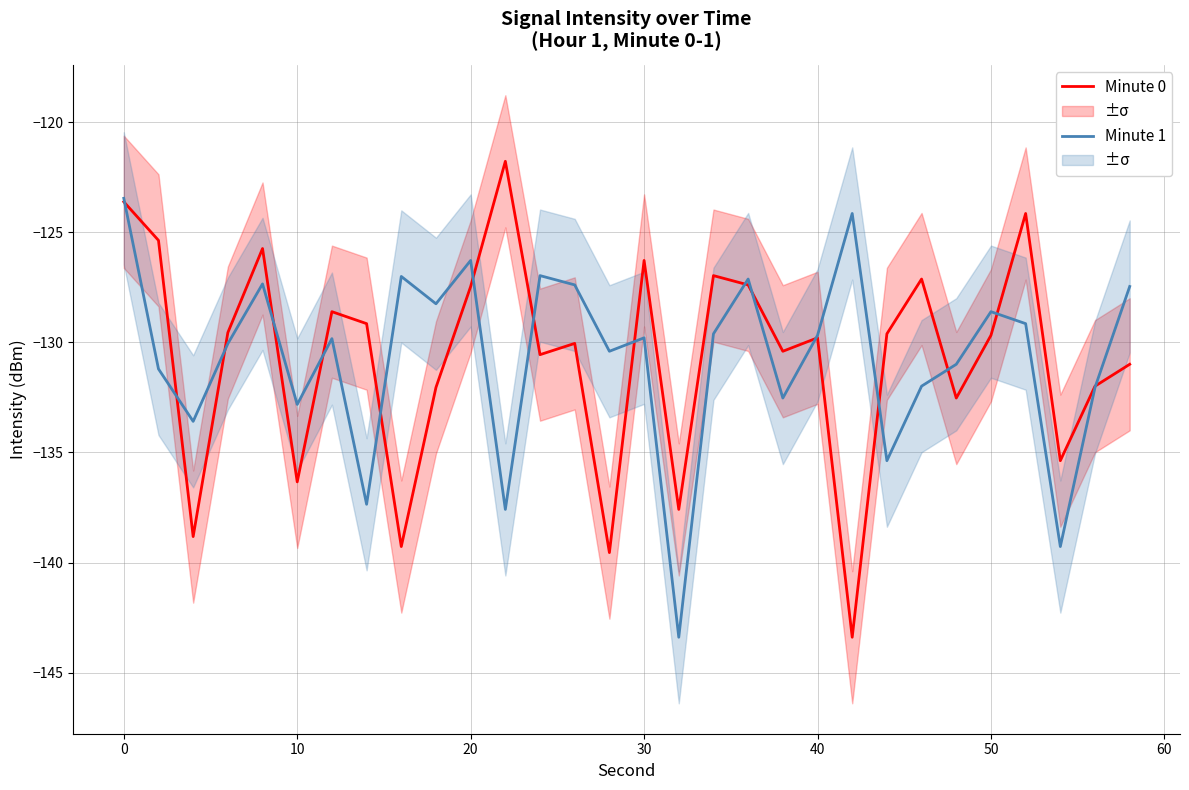

What is the minimum value for Minute 0?

-143.4